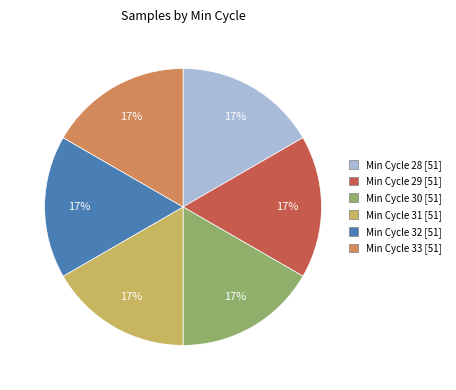

Count the number of slices in the pie.

6